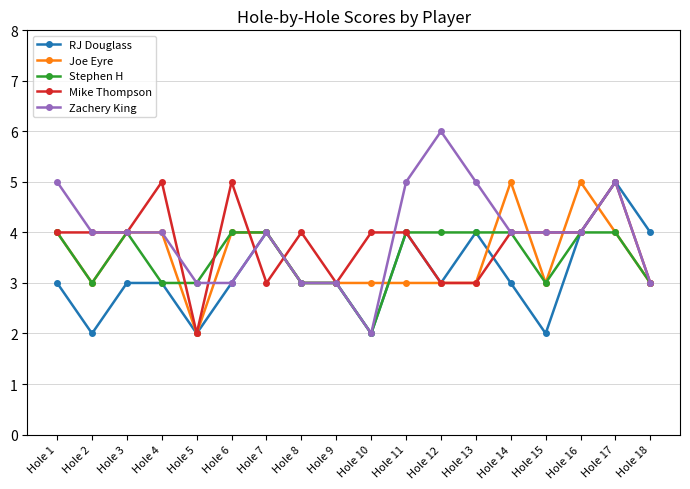

Which series has the largest range (max minus min)?

Zachery King